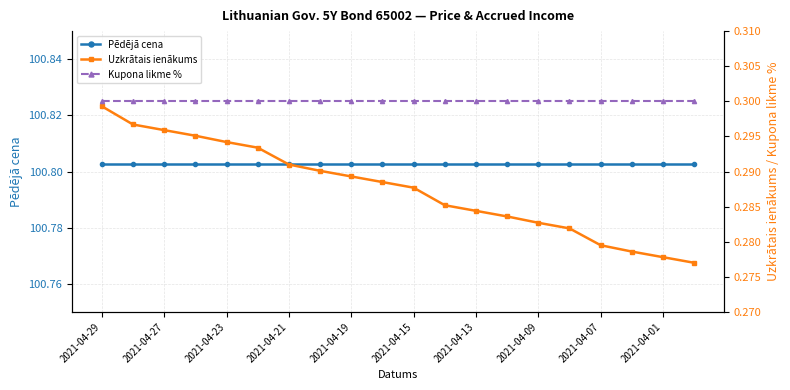

List the labels in order of Kupona likme % value, largest first.

2021-04-29, 2021-04-27, 2021-04-23, 2021-04-21, 2021-04-19, 2021-04-15, 2021-04-13, 2021-04-09, 2021-04-07, 2021-04-01, 10, 11, 12, 13, 14, 15, 16, 17, 18, 19